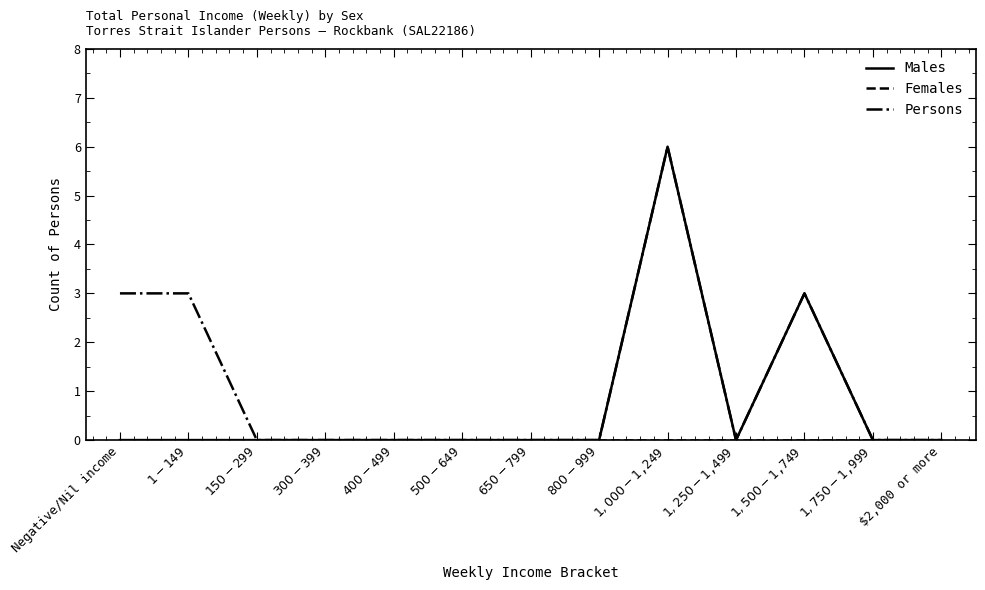

What is the maximum value shown in the chart?

6